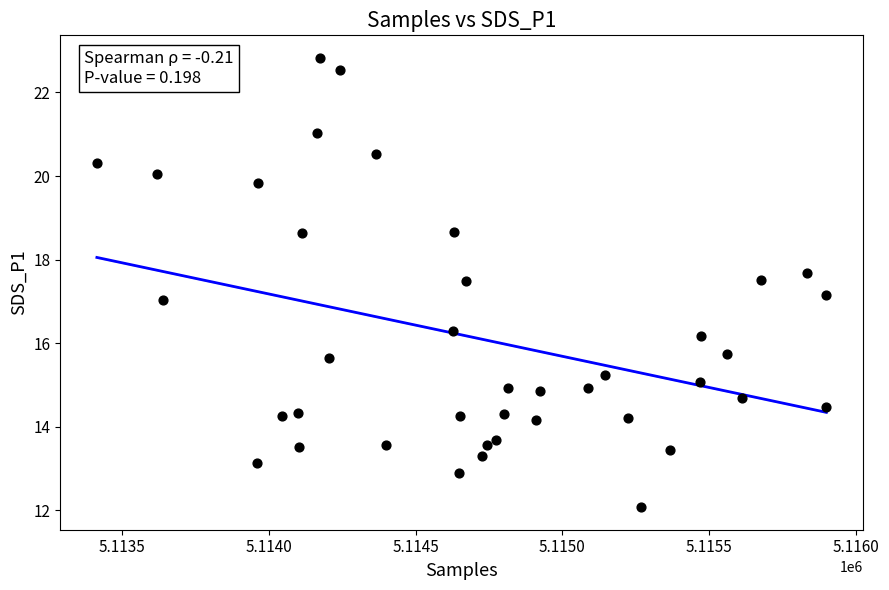

What is the range of X values (max minus min)?

2487.0